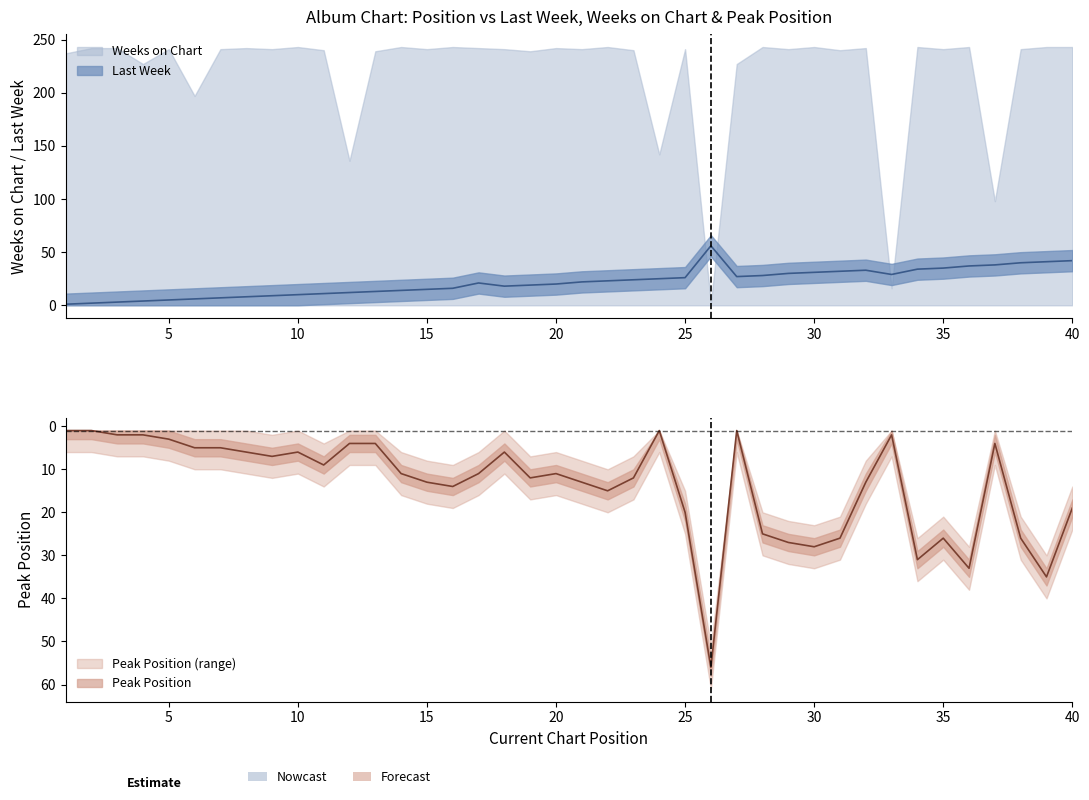

Which series changed the most between 5 and 17?

Last Week